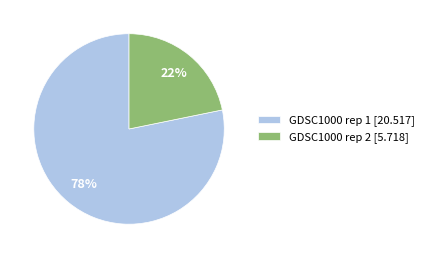

The GDSC1000 rep 1 slice represents 78% of the pie. True or false?

True